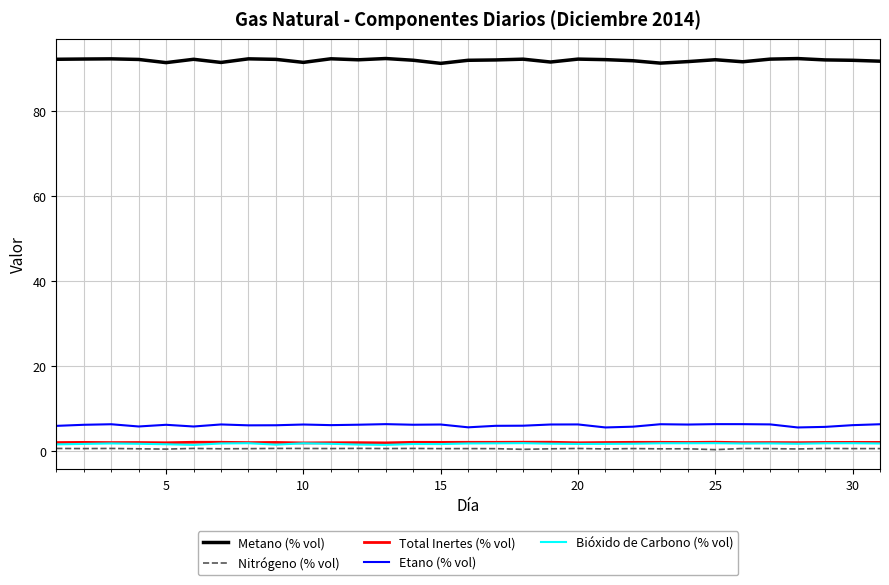

Is this an area chart (filled region under the line)?

No